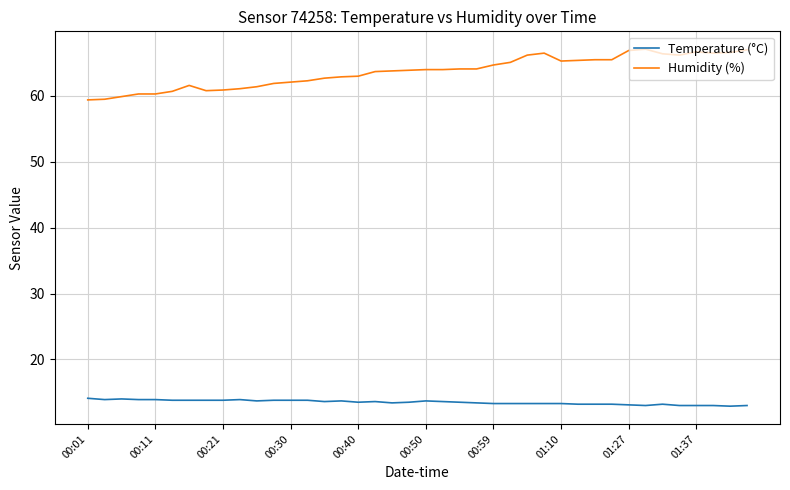

Rank the series by their average value, from highest to lowest.

Humidity (%), Temperature (°C)